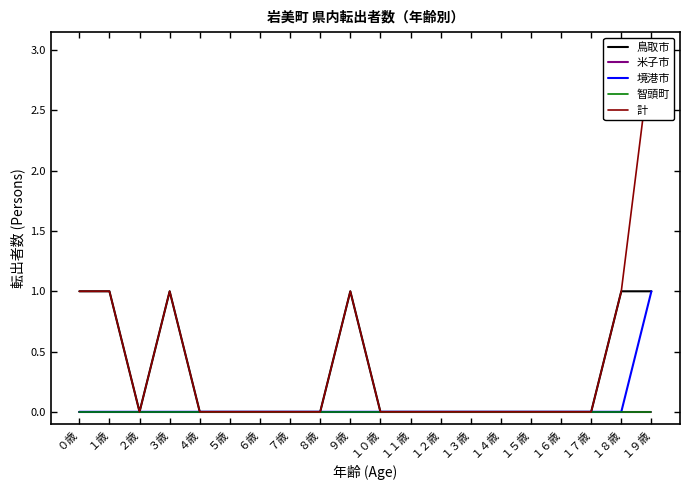

True or false: 鳥取市 has more than 0 interior local peaks.

True